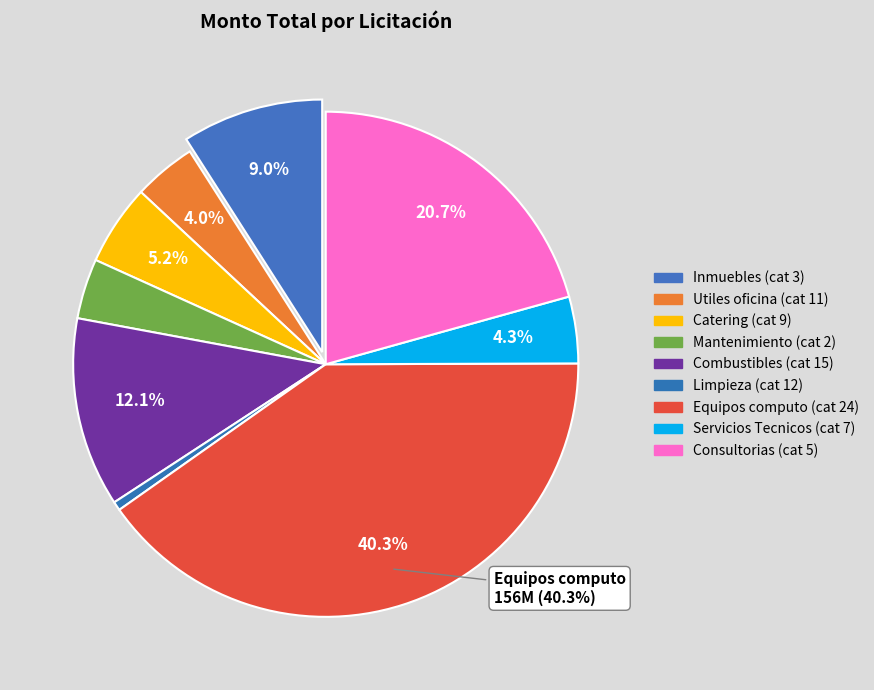

Count the number of slices in the pie.

9